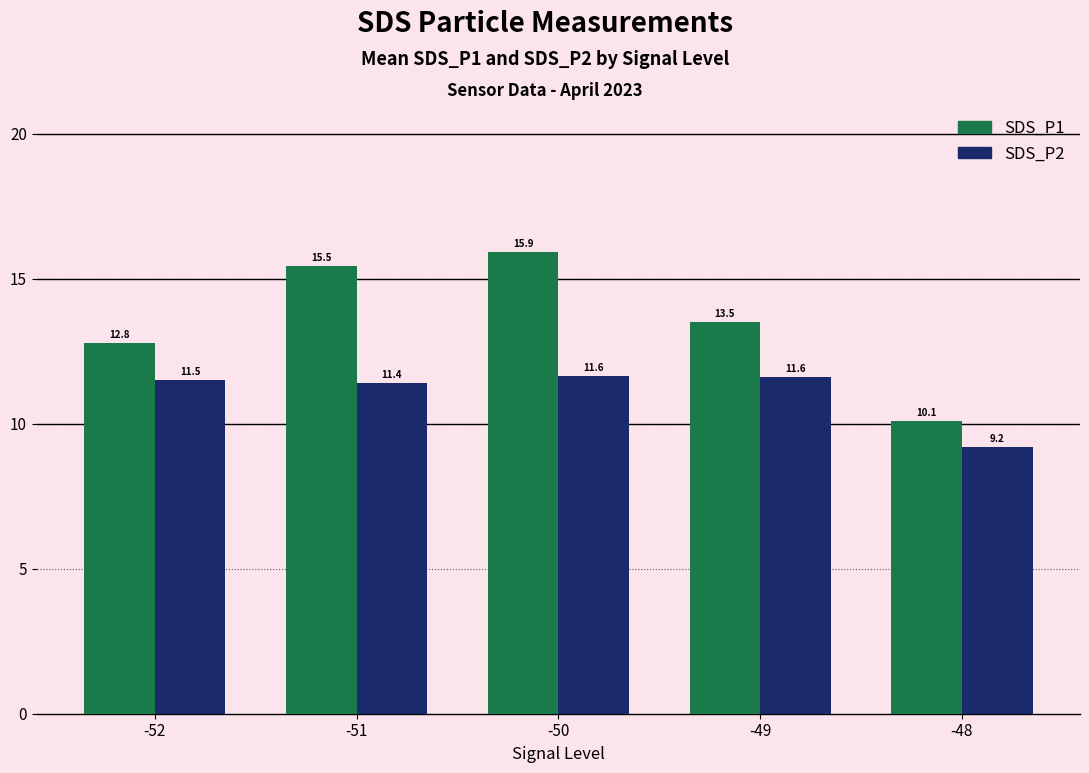

Reading left to right, transcribe all the data shown in this chart.

SDS_P1: -52=12.8	-51=15.5	-50=15.9	-49=13.5	-48=10.1
SDS_P2: -52=11.5	-51=11.4	-50=11.6	-49=11.6	-48=9.2